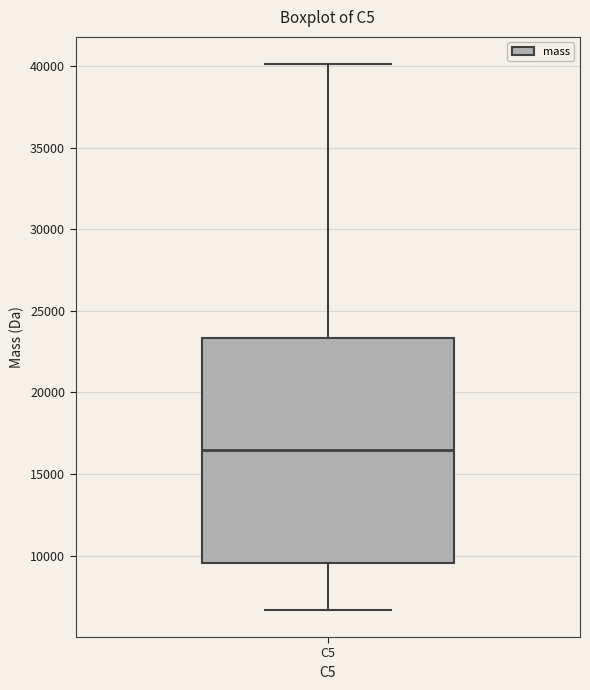

Read this box plot against the y-axis: the position of the median line, the range covered by the box, and the ends of both whiskers. The values are not printed on the chart, so give them approximately, as read against the axis.

median 16500, box 9500 to 23500, whiskers 6500 to 40000